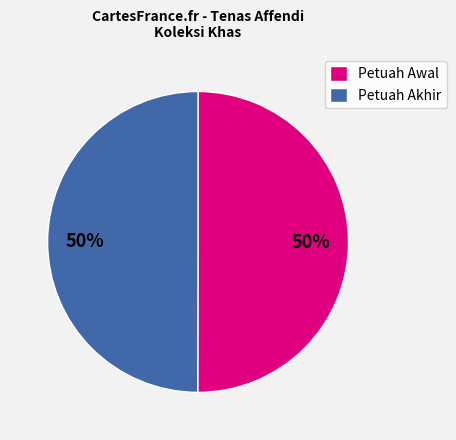

To the nearest percent, what portion does Petuah Awal represent?

50%